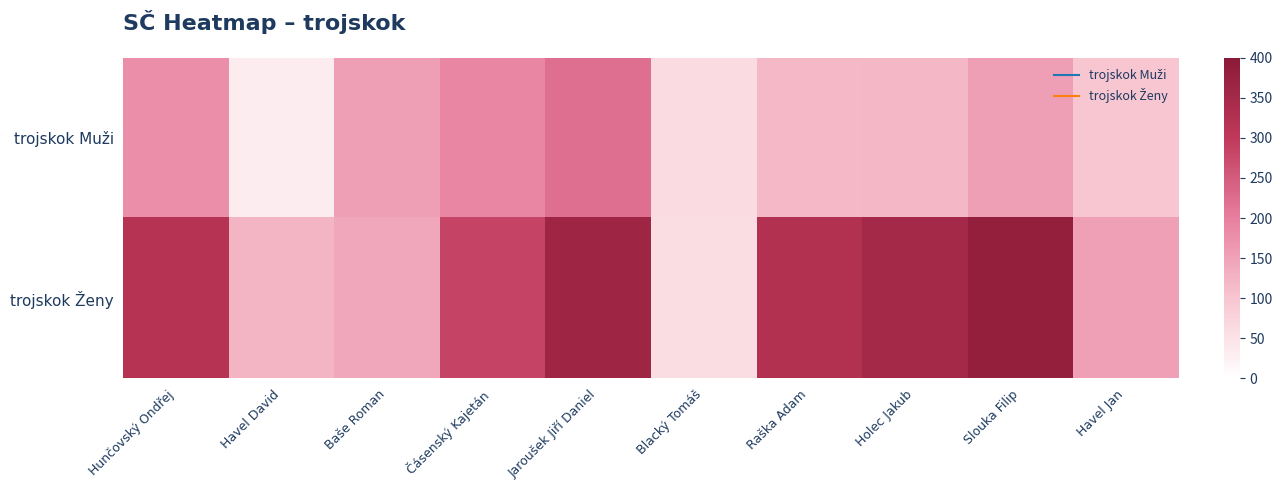

Which has a higher value, Hunčovský Ondřej or Blacký Tomáš?

Hunčovský Ondřej